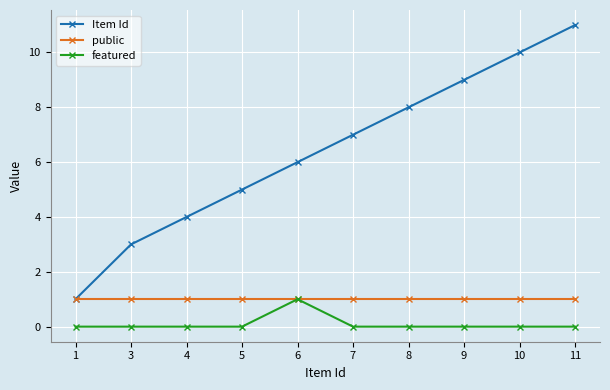

What are all the series names shown in the legend?

Item Id, public, featured